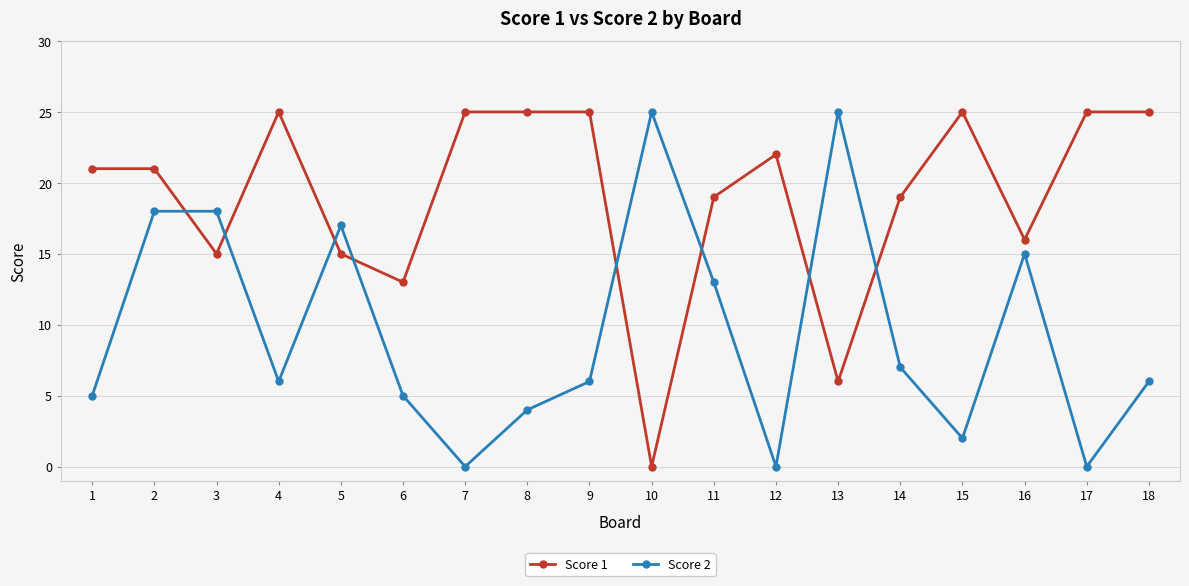

Rank the series at 7 from lowest to highest value.

Score 2, Score 1